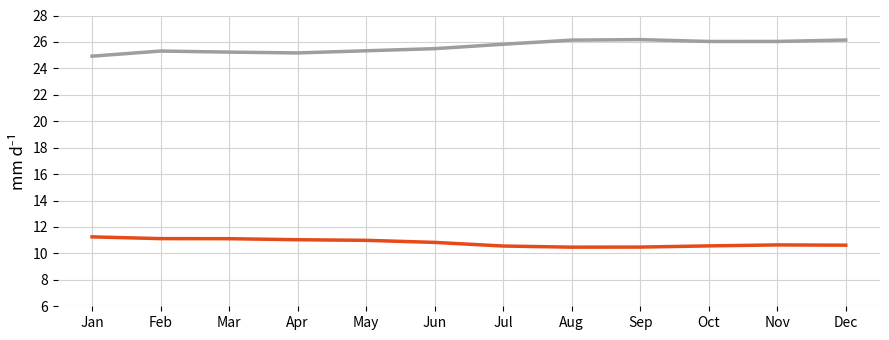

What is the difference between the highest and lowest values at Oct?

15.5